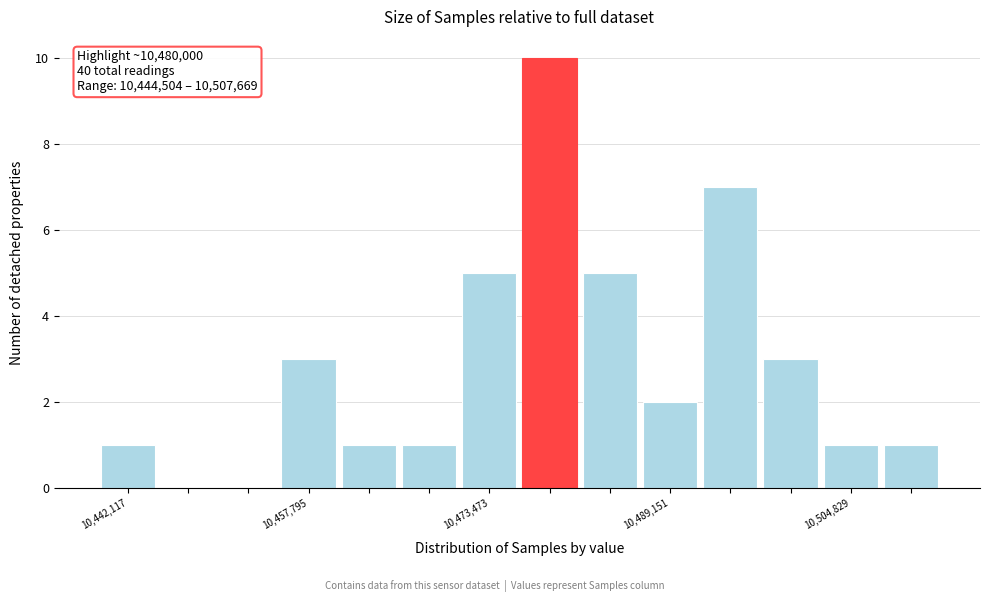

Read against the x-axis, roughly where is the centre of the tallest bar?

10478000